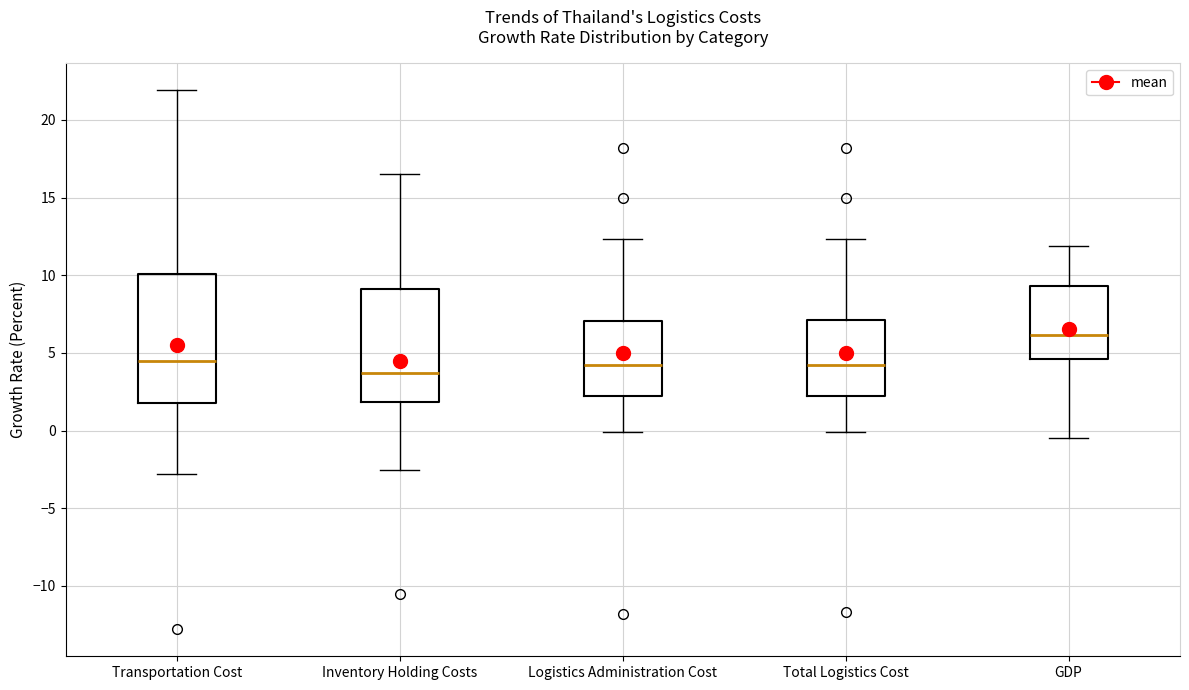

Which box is the tallest, from its lower edge to its upper edge?

Transportation Cost